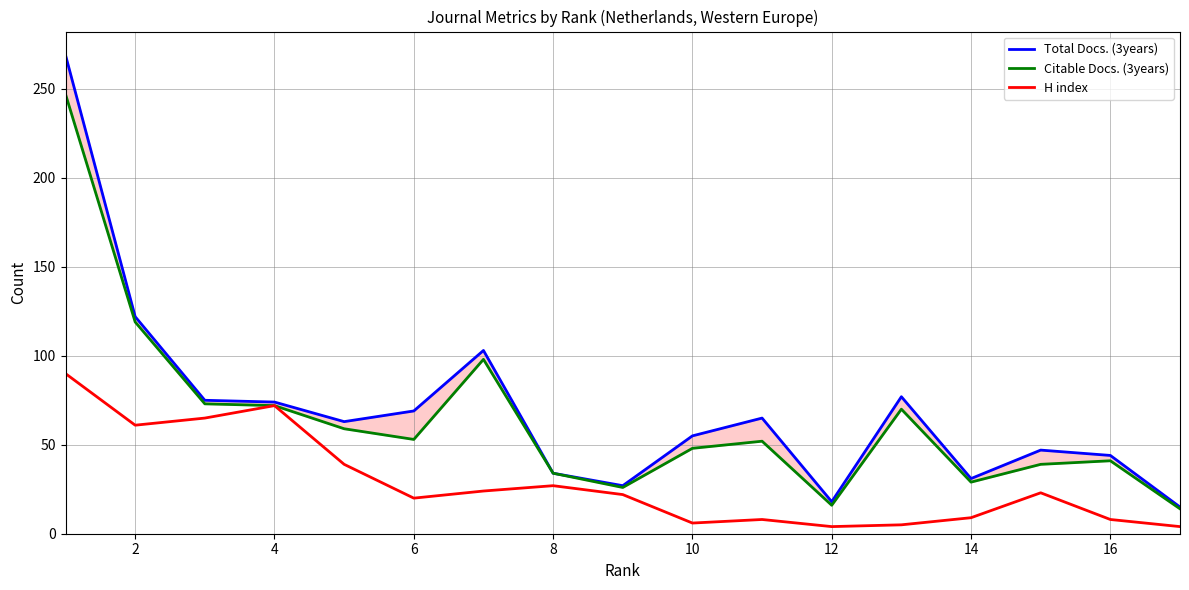

True or false: Citable Docs. (3years) and Total Docs. (3years) intersect in this chart.

False